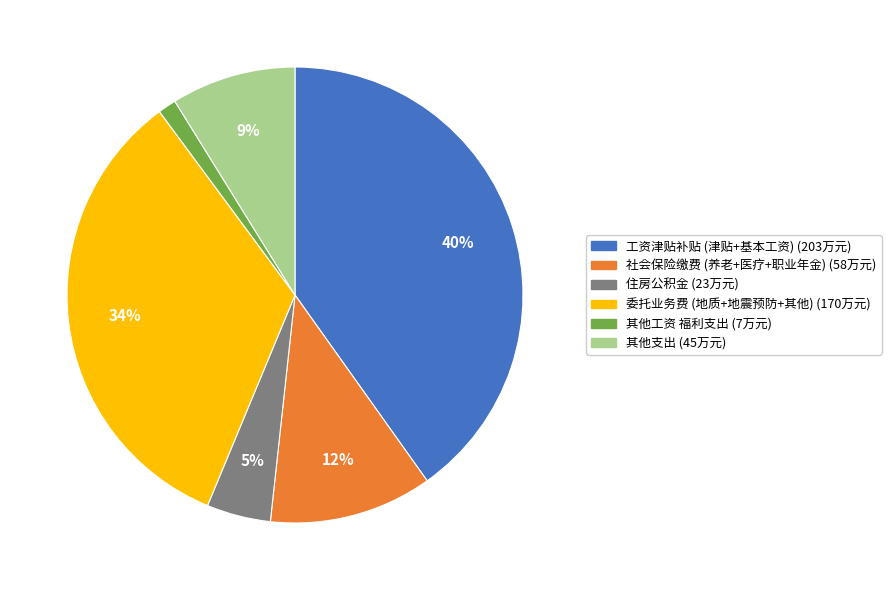

To the nearest percent, what is the average slice percentage?

17%